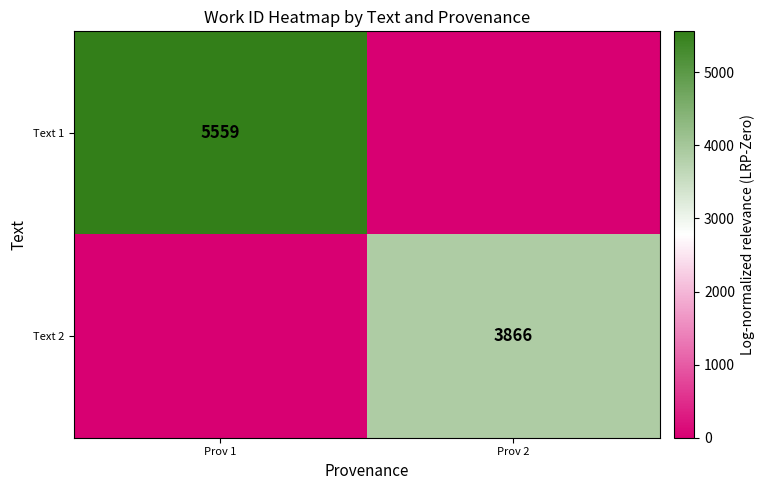

True or false: Text 2 has a value of 3866 at Prov 2.

True